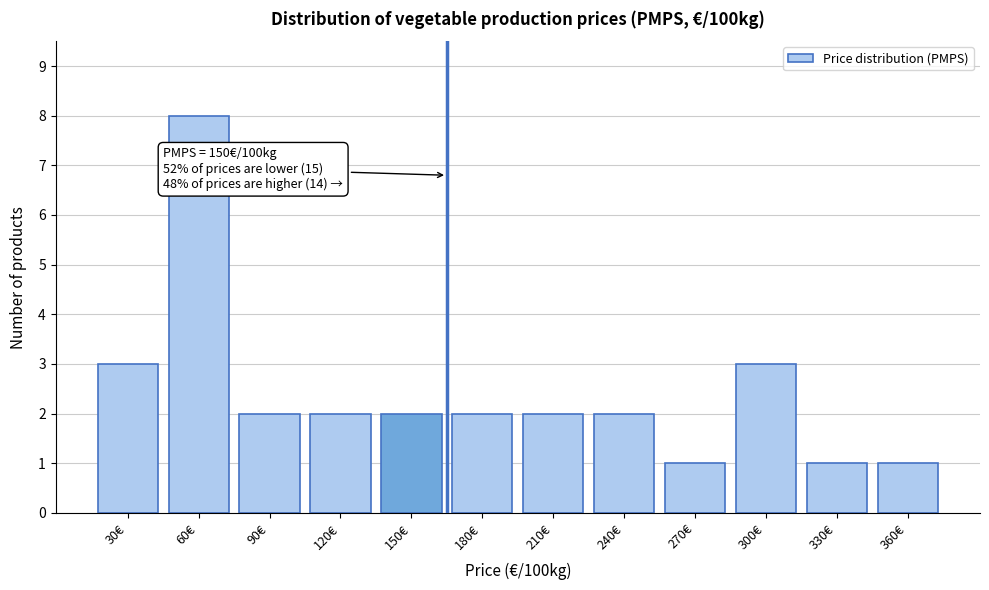

Reading right to left, extract all data points from this chart.

1	1	3	1	2	2	2	2	2	2	8	3